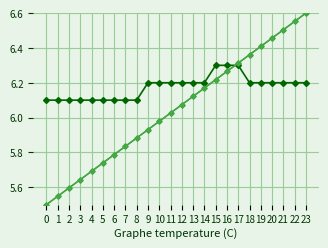

Is this an area chart (filled region under the line)?

No